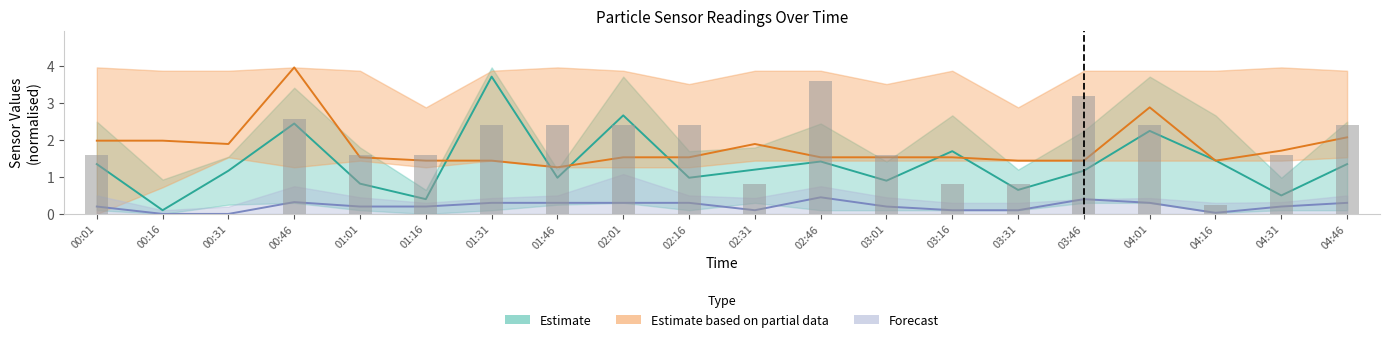

Rank the categories by value from highest to lowest.

02:46, 03:46, 00:46, 01:31, 01:46, 02:01, 02:16, 04:01, 04:46, 00:01, 01:01, 01:16, 03:01, 04:31, 02:31, 03:16, 03:31, 04:16, 00:16, 00:31